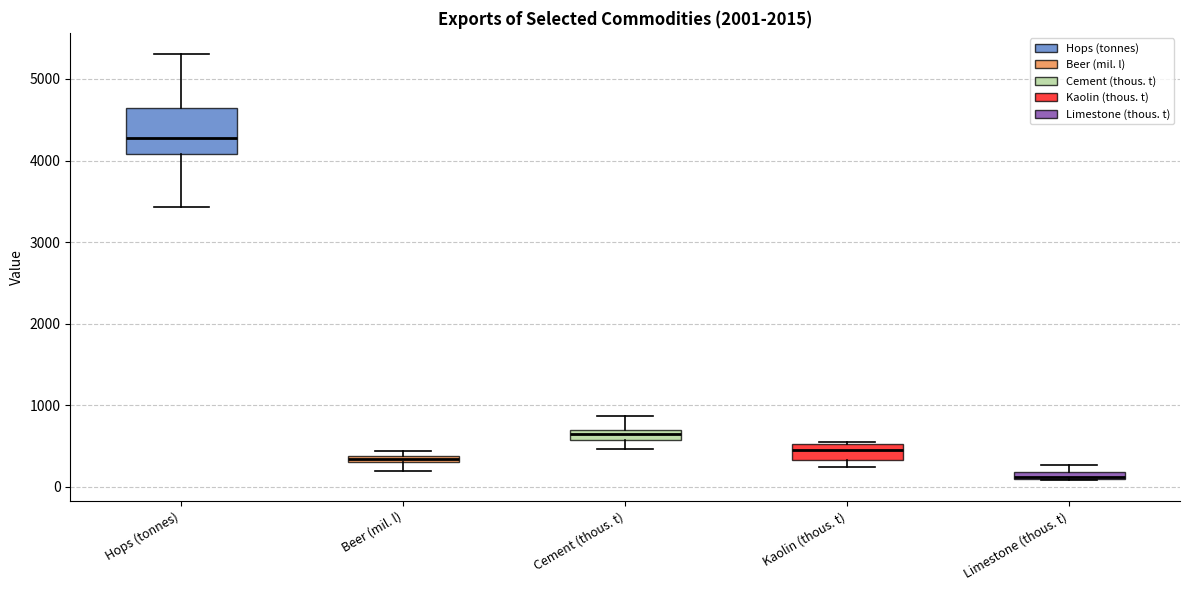

Where does the lower whisker of the box for Beer (mil. l) end on the y-axis? The values are not printed on the chart, so give them approximately, as read against the axis.

200